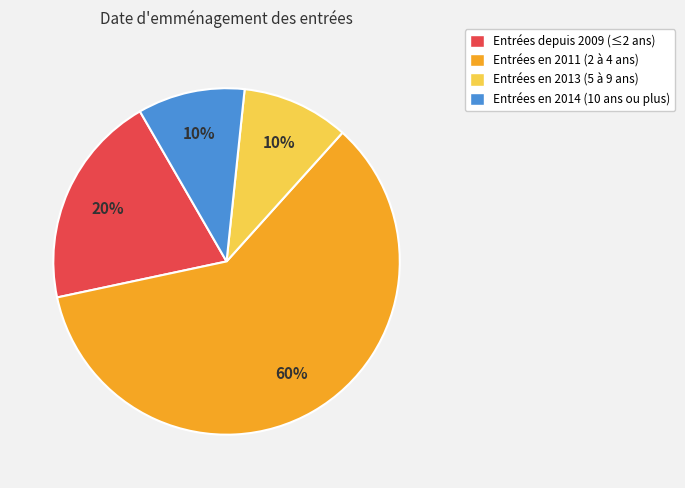

Does Entrées en 2013 (5 à 9 ans) represent more than half of the total?

No